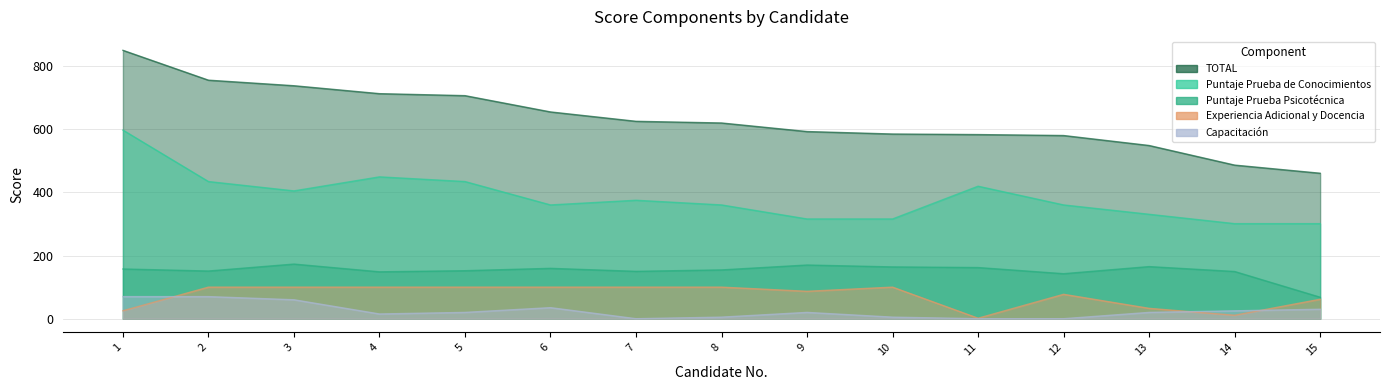

What value does the TOTAL series have at 12?

580.1